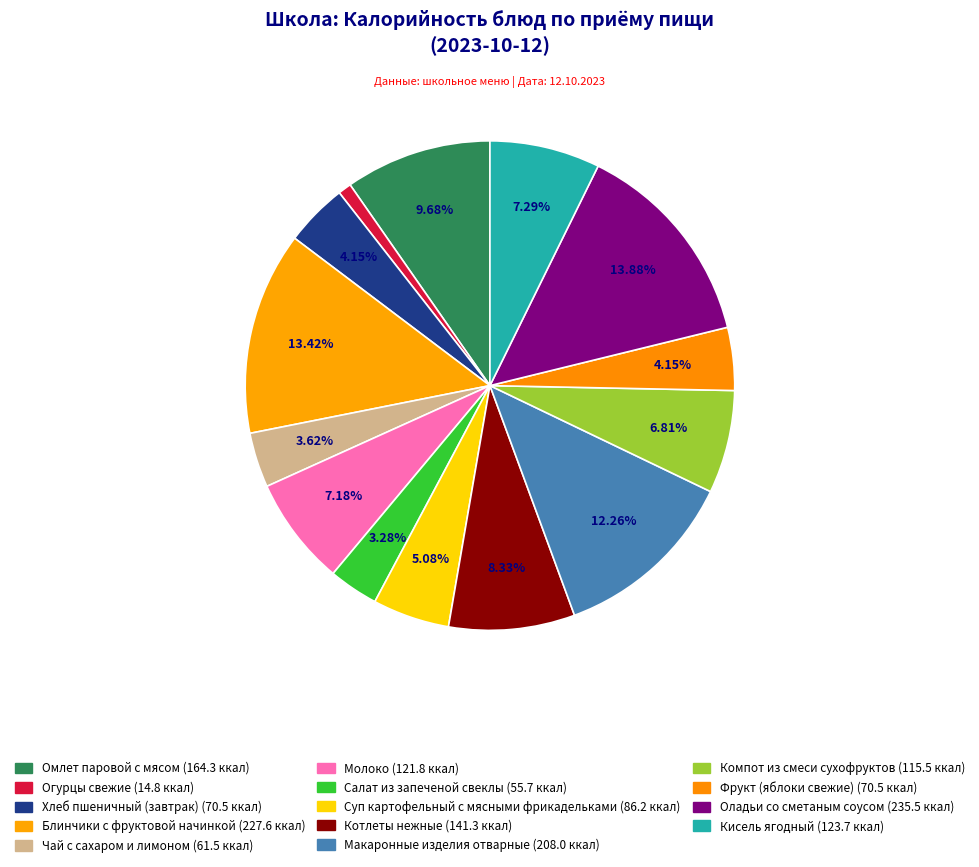

Is there any slice that represents more than half of the pie?

No